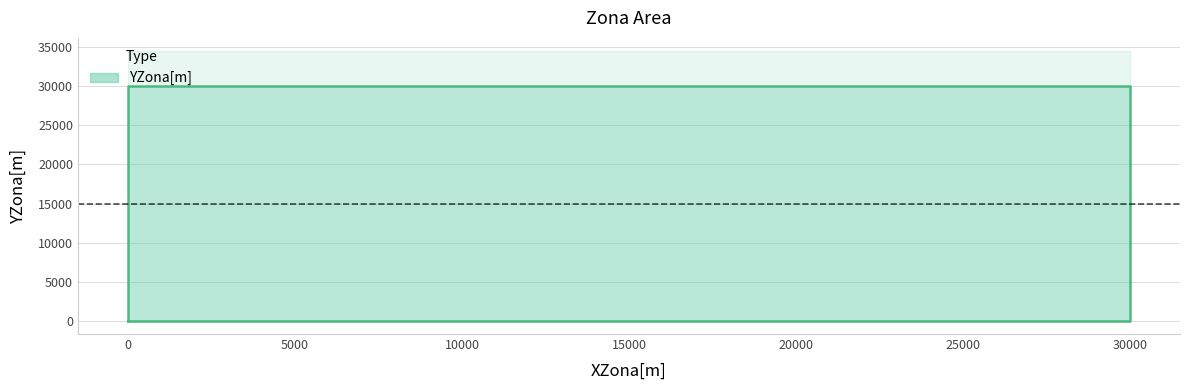

Reading right to left, what are all the values shown in this chart?

0	30000	30000	0	0	0